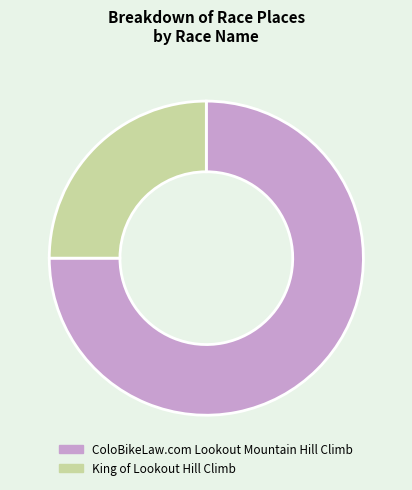

Is it true that ColoBikeLaw.com Lookout Mountain Hill Climb is 89% of the pie?

False